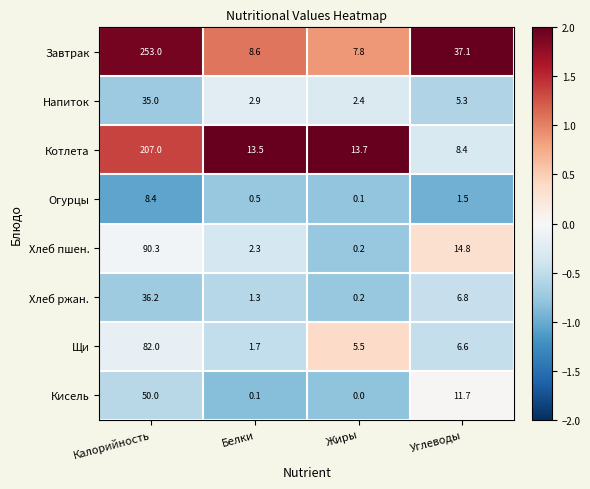

What is the maximum value for Щи?

82.0